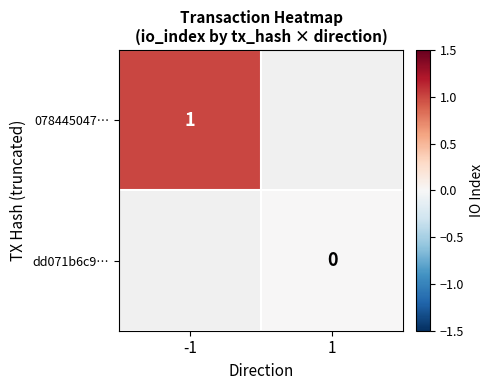

The 078445047… series shows 1 at -1. True or false?

True